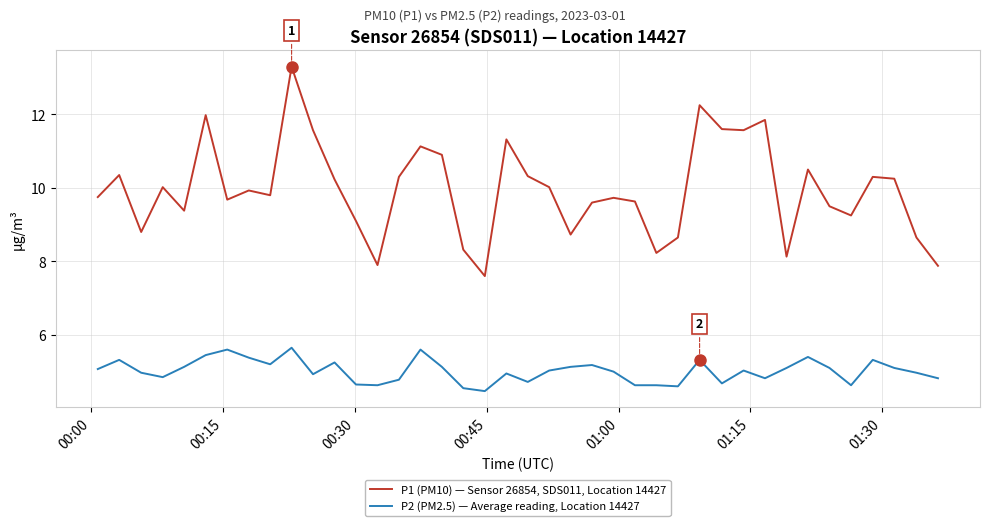

List the series in order of their peak value, highest first.

P1 (PM10) — Sensor 26854, SDS011, Location 14427, P2 (PM2.5) — Average reading, Location 14427